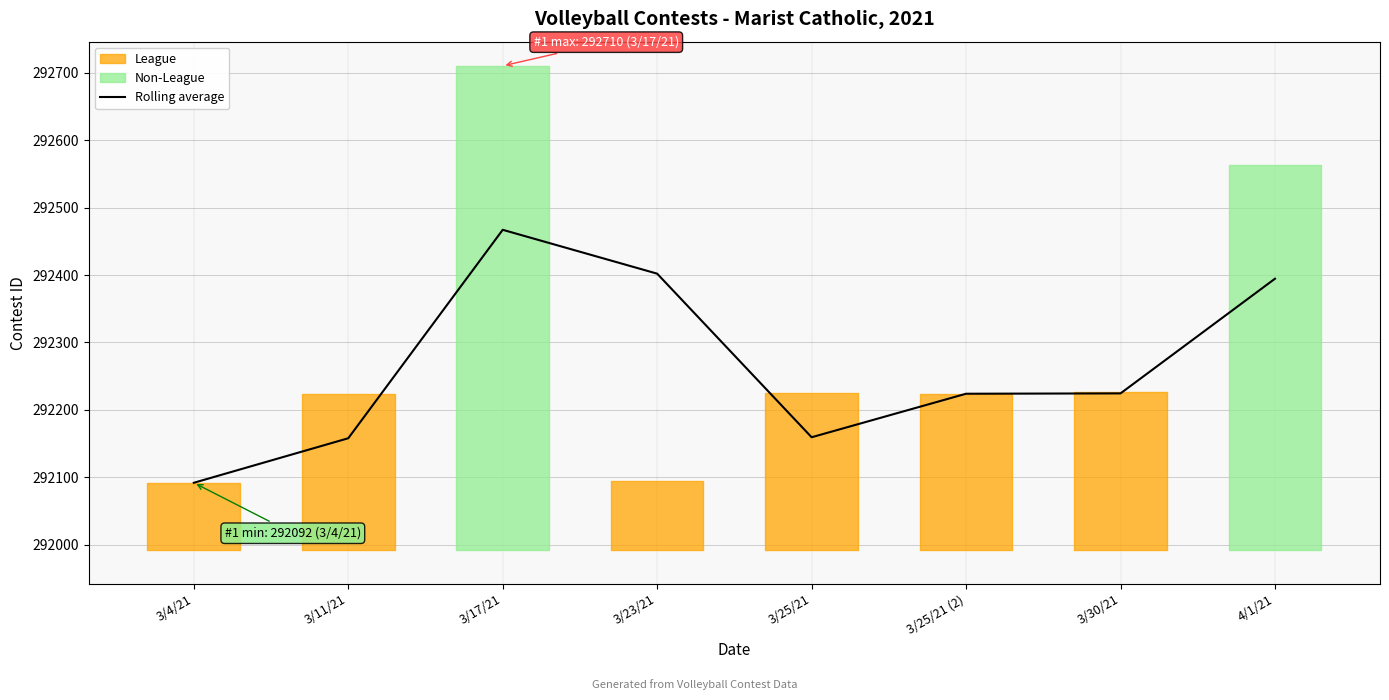

Does the chart have visible grid lines?

Yes